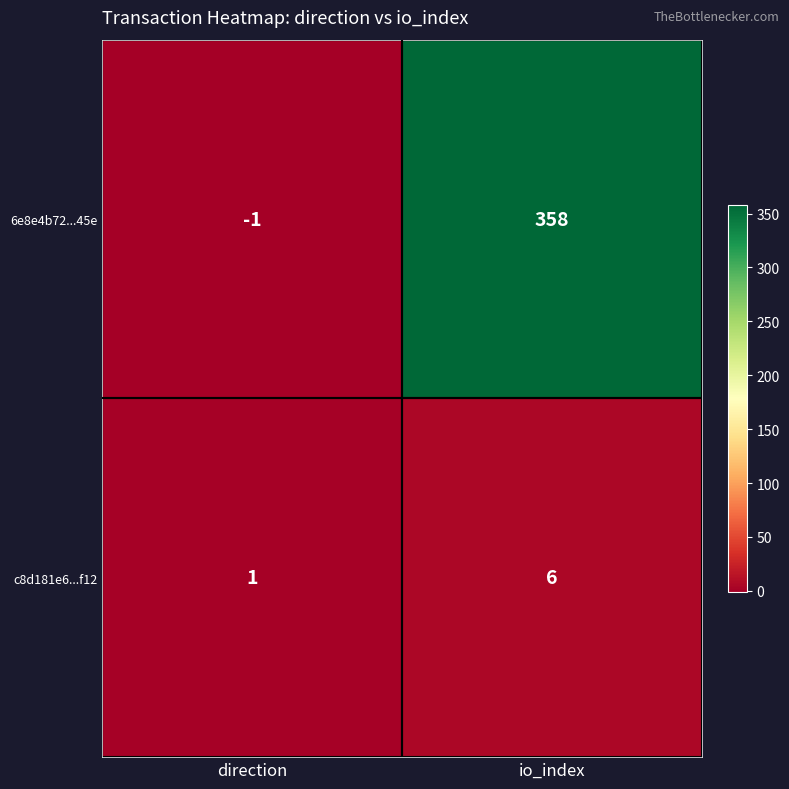

Which series has the largest total across all categories?

6e8e4b72...45e